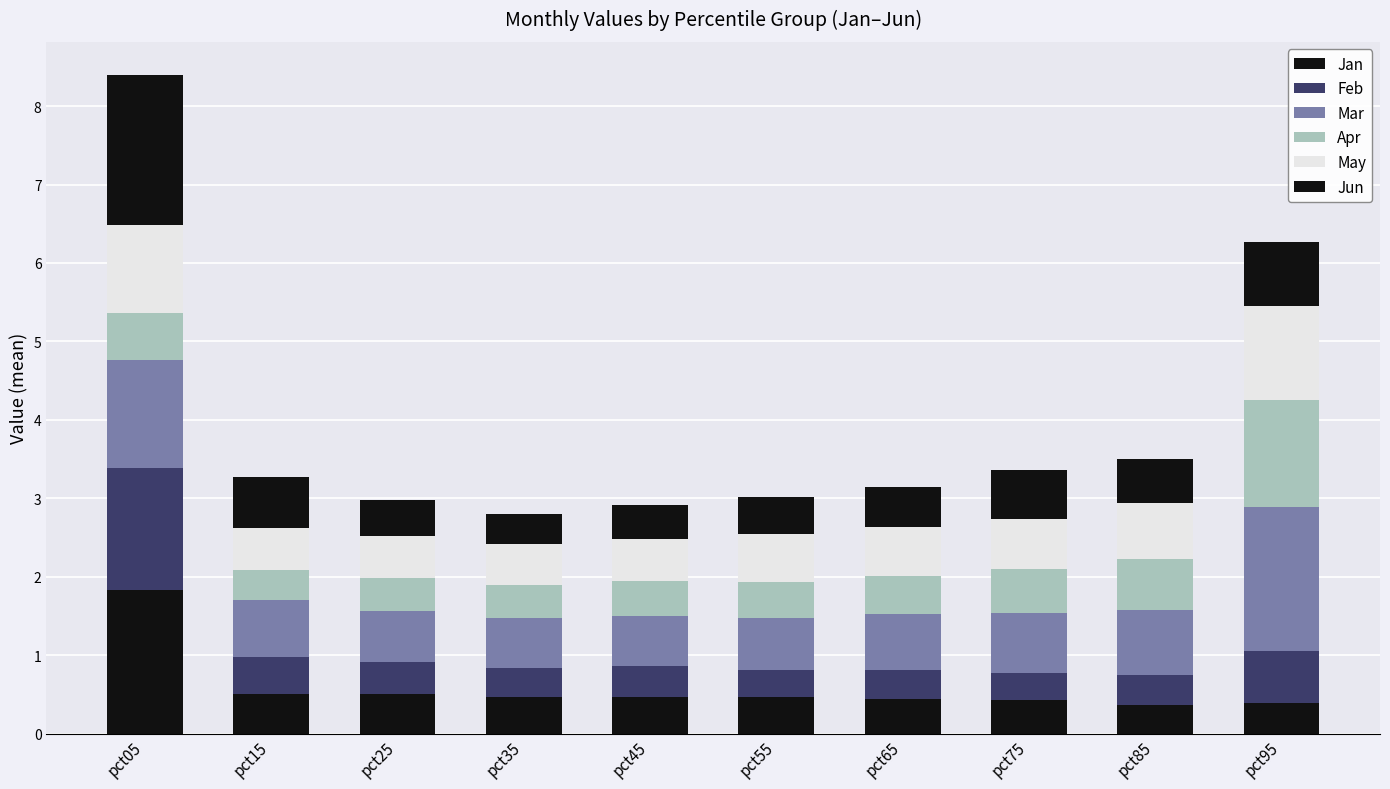

What is the total value across all series at pct05?

8.4